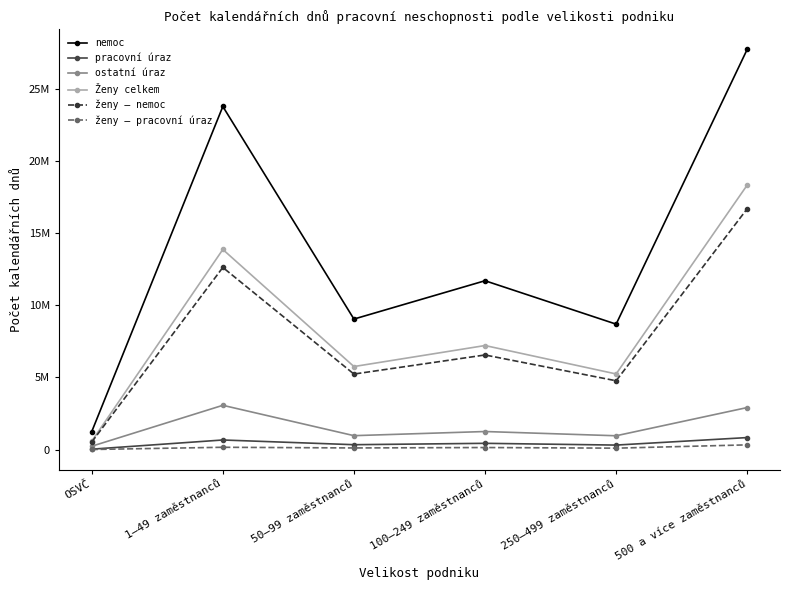

How many lines are shown in the chart?

6